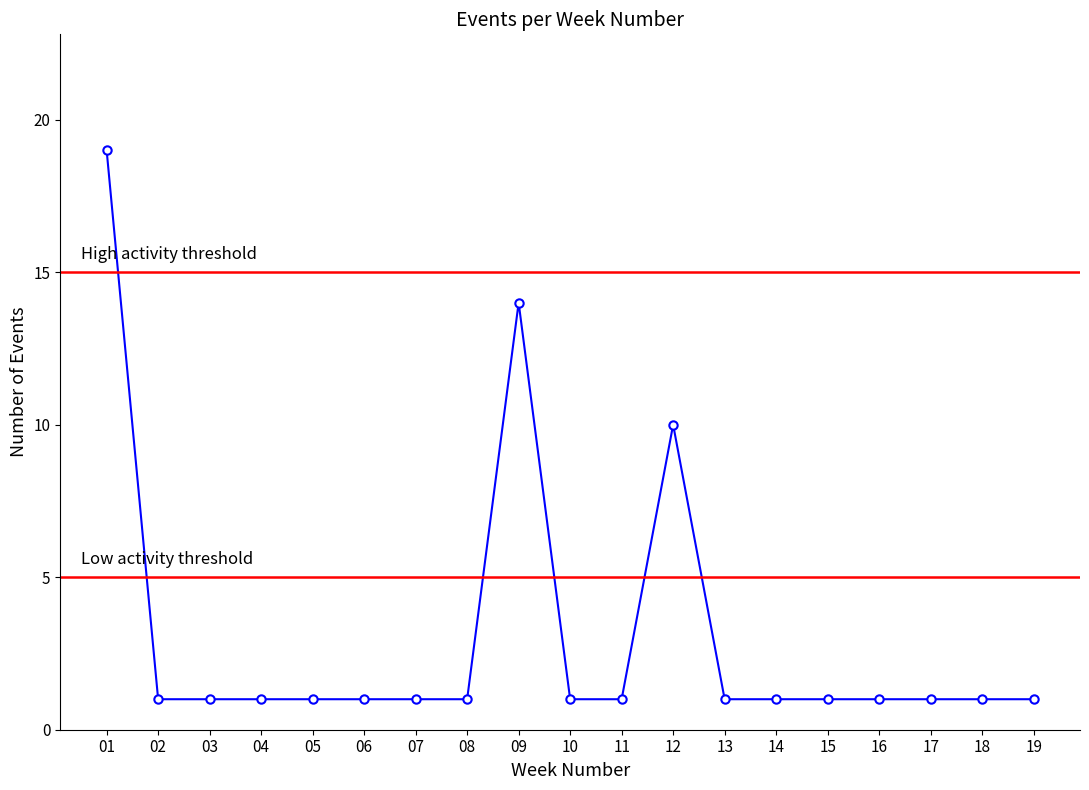

Which category has the lowest value across all series?

02